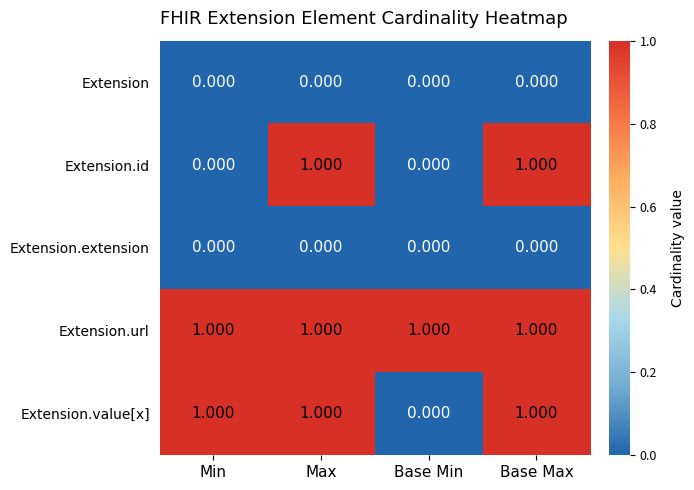

Where is Extension.value[x] nearest to the value 0?

Base Min